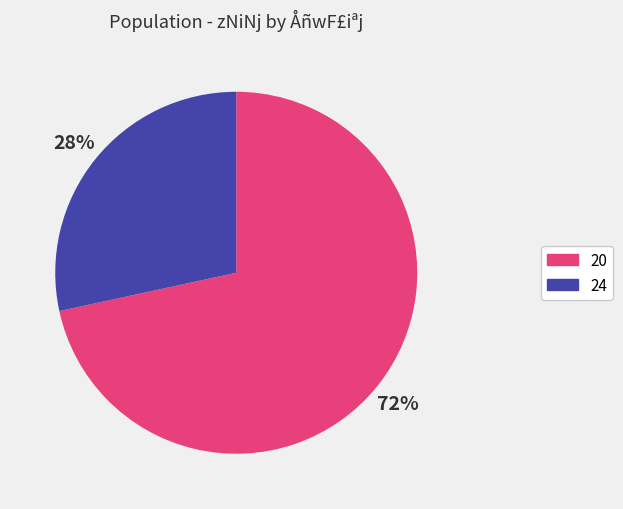

Between 24 and 20, which is larger?

20